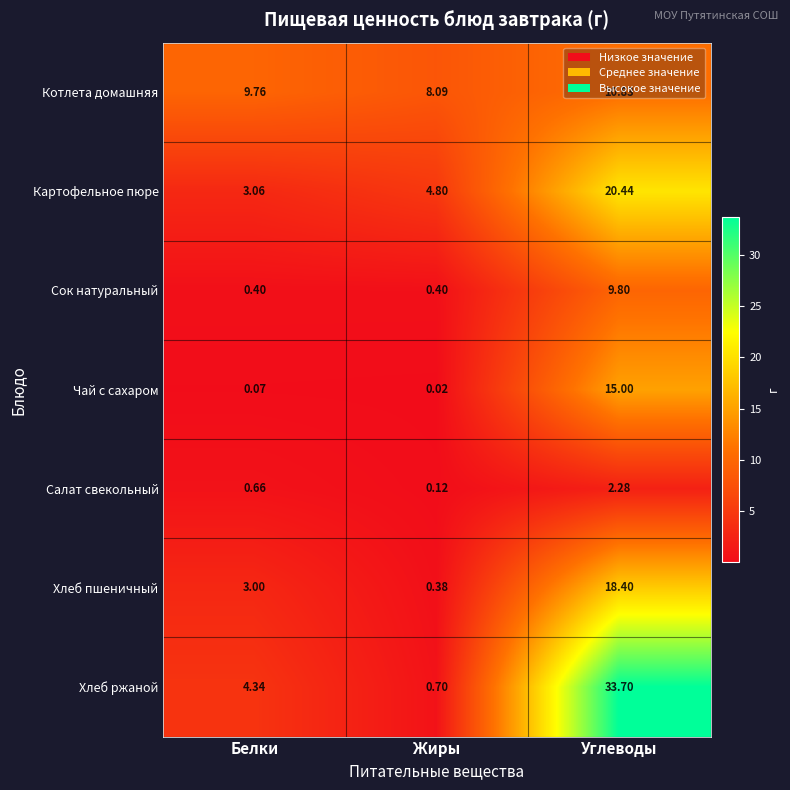

Which category has the highest value in the Котлета домашняя series?

Углеводы